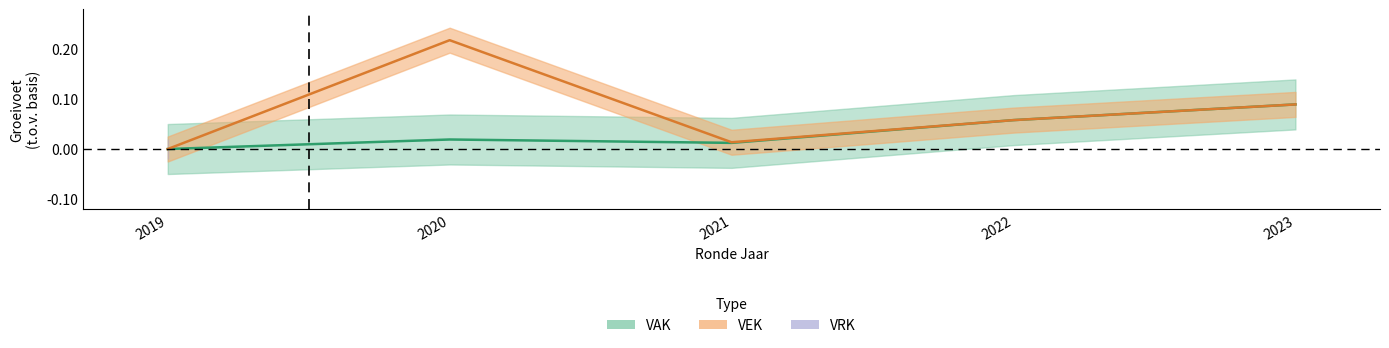

True or false: VEK and VAK intersect in this chart.

False